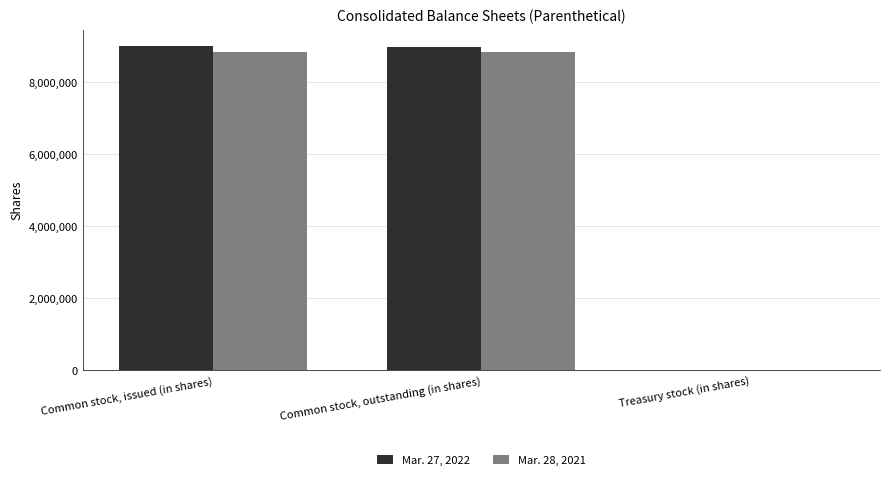

Where is Mar. 28, 2021 nearest to the value 4427166?

Common stock, outstanding (in shares)